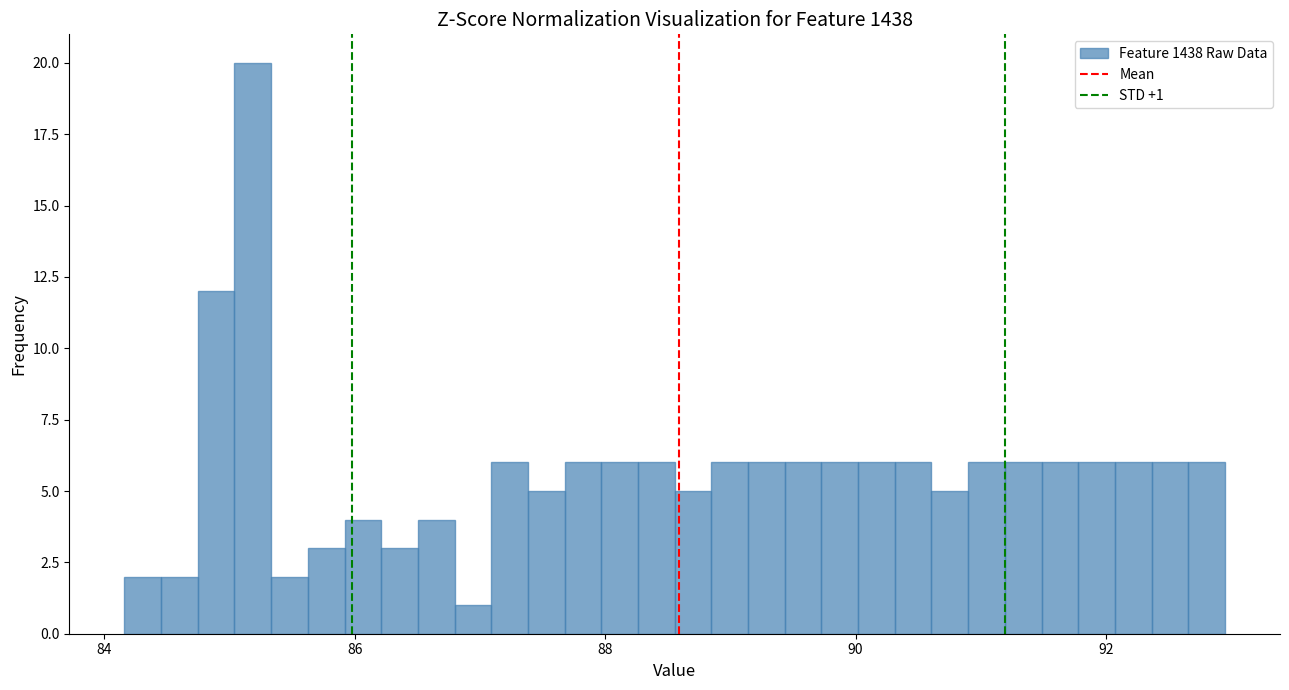

Read against the x-axis, roughly where is the centre of the tallest bar?

85.2